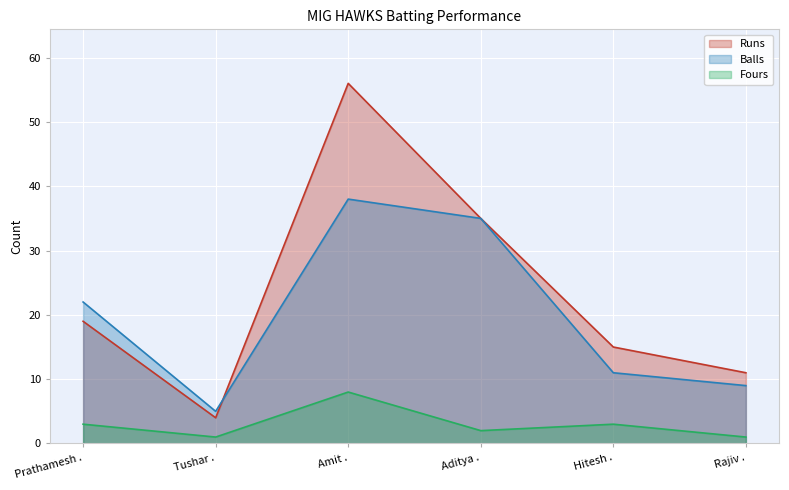

How many interior local valleys does the Runs series have?

1